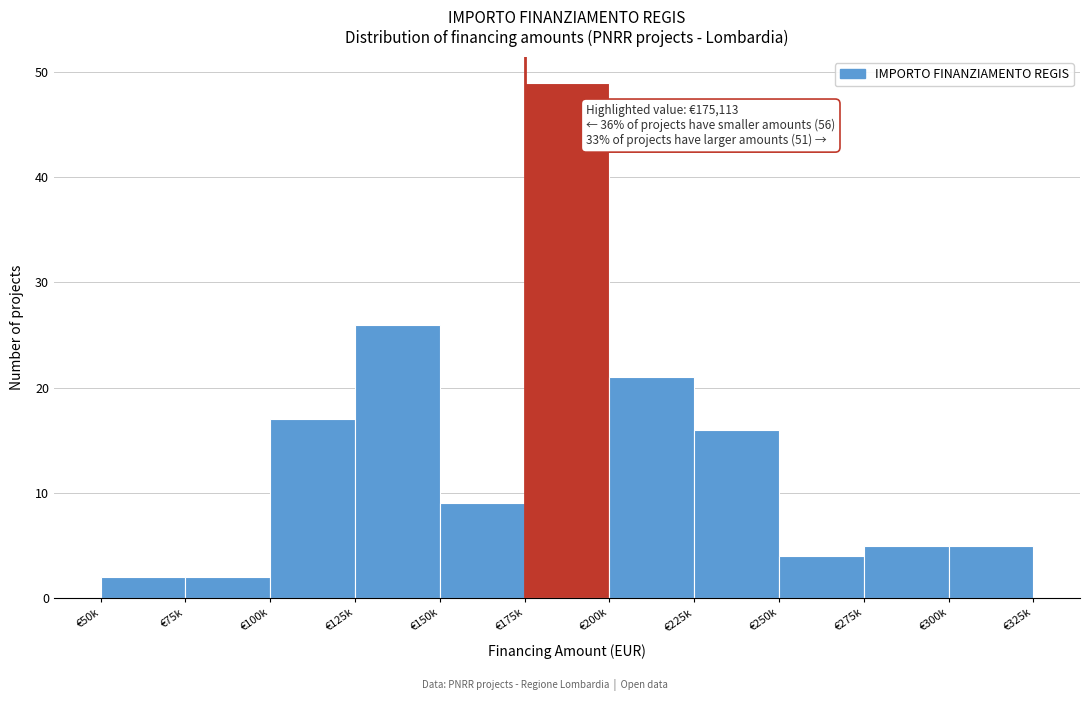

Reading left to right, extract all data points from this chart.

2	2	17	26	9	49	21	16	4	5	5